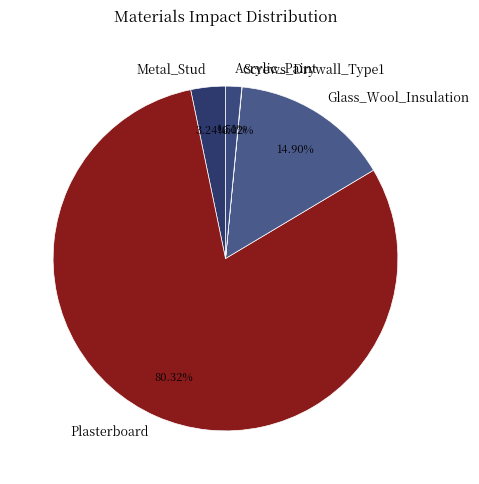

Between Metal_Stud and Glass_Wool_Insulation, which is larger?

Glass_Wool_Insulation